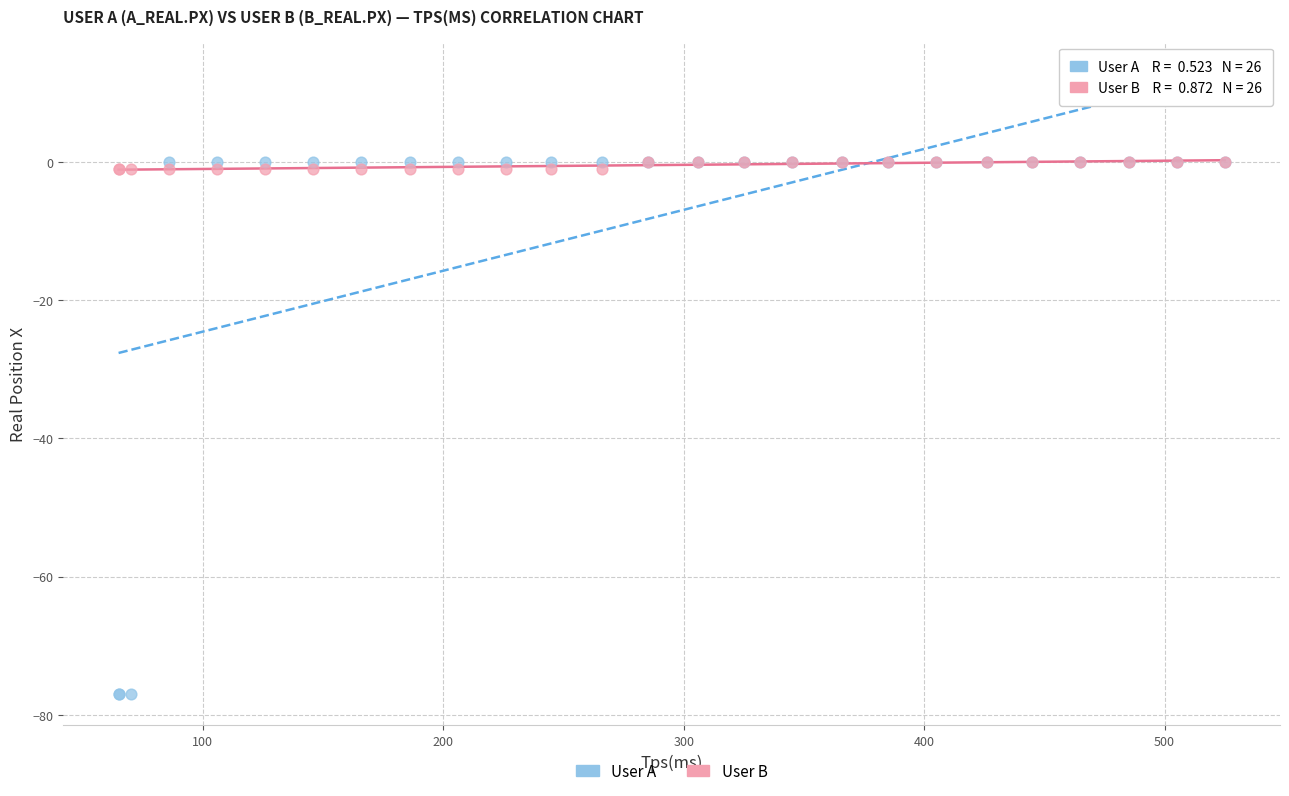

What are all the series names shown in the legend?

User A, User B